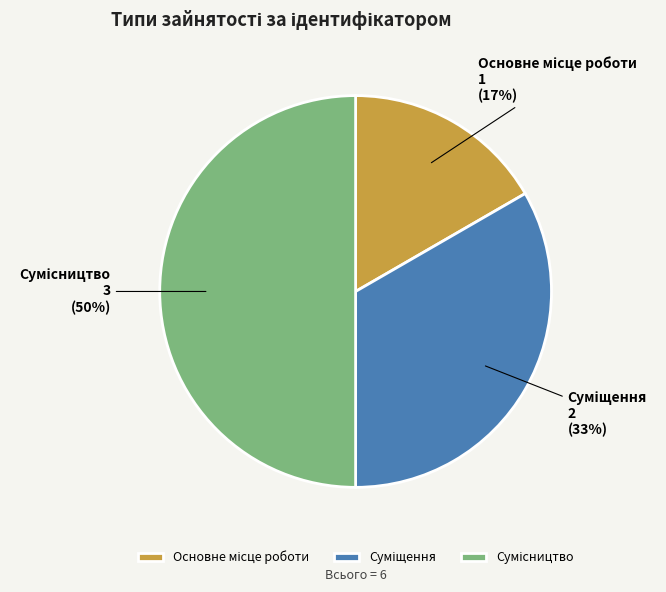

To the nearest percent, what is the difference between the largest and smallest slice percentages?

33%